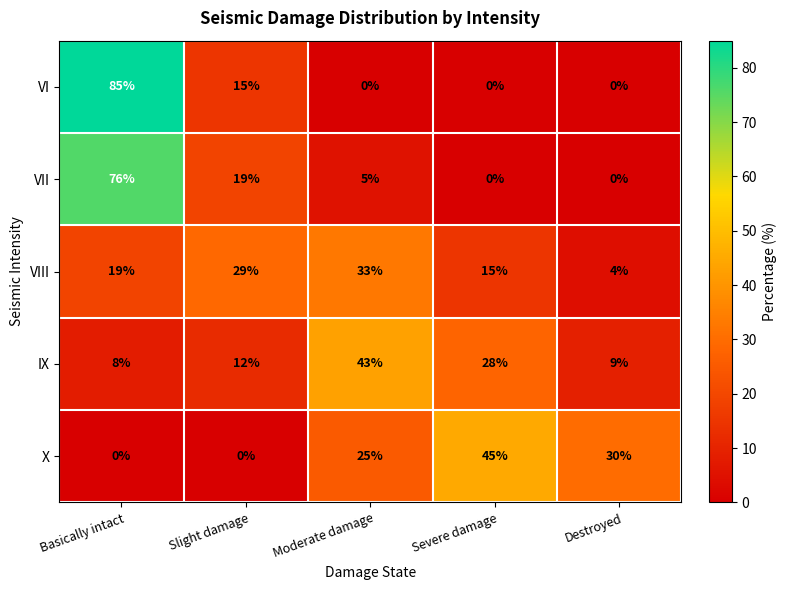

What is the maximum value for VI?

85